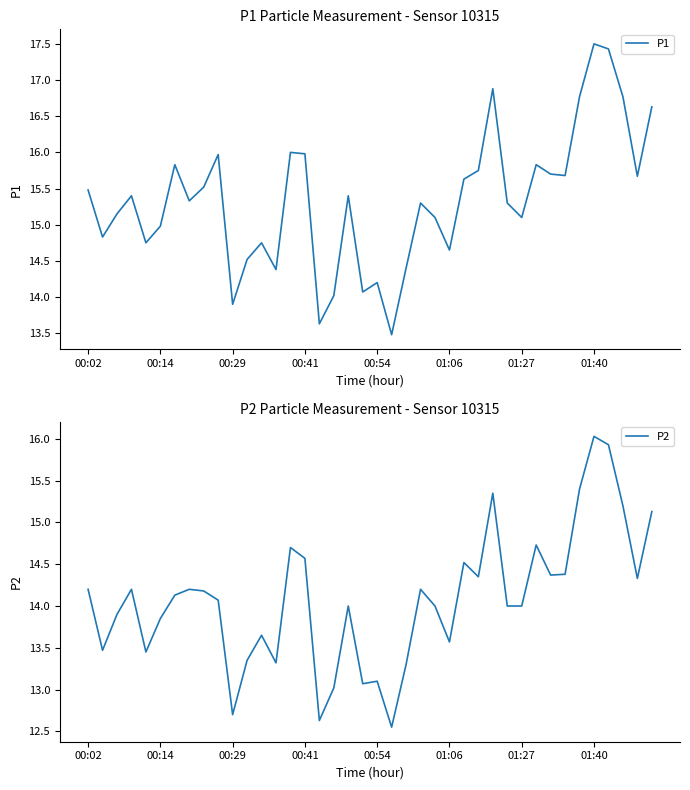

What is the lowest value of the P1 series?

13.5